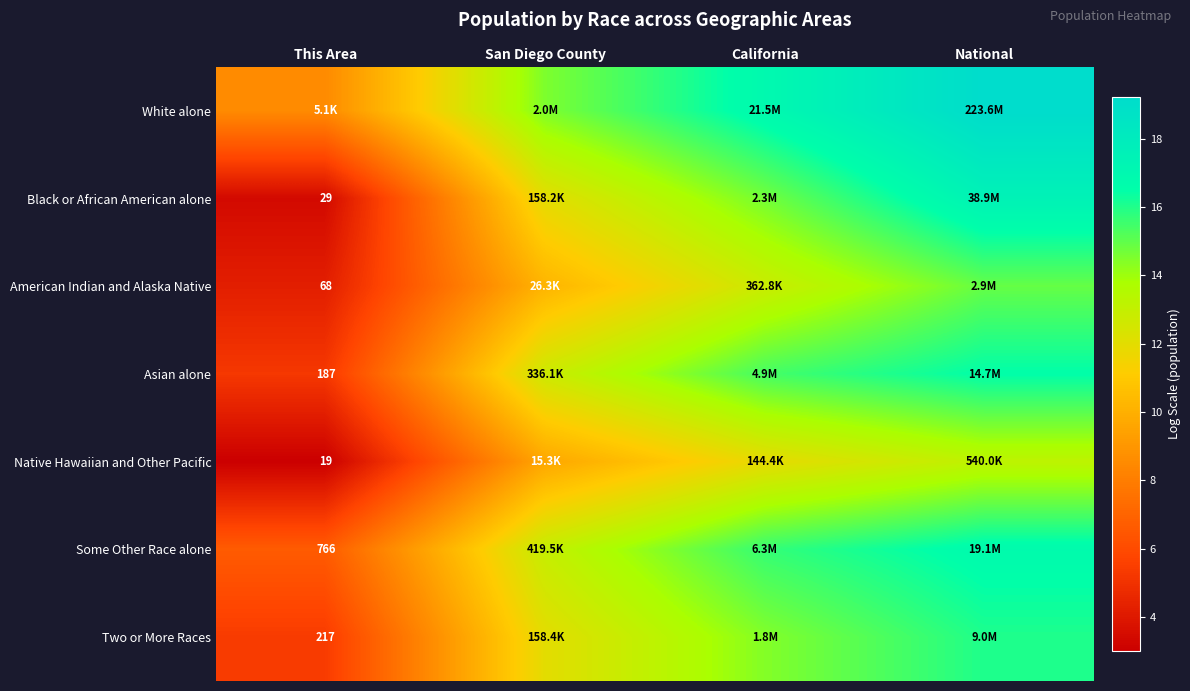

What value does the Two or More Races series have at National?

16.0